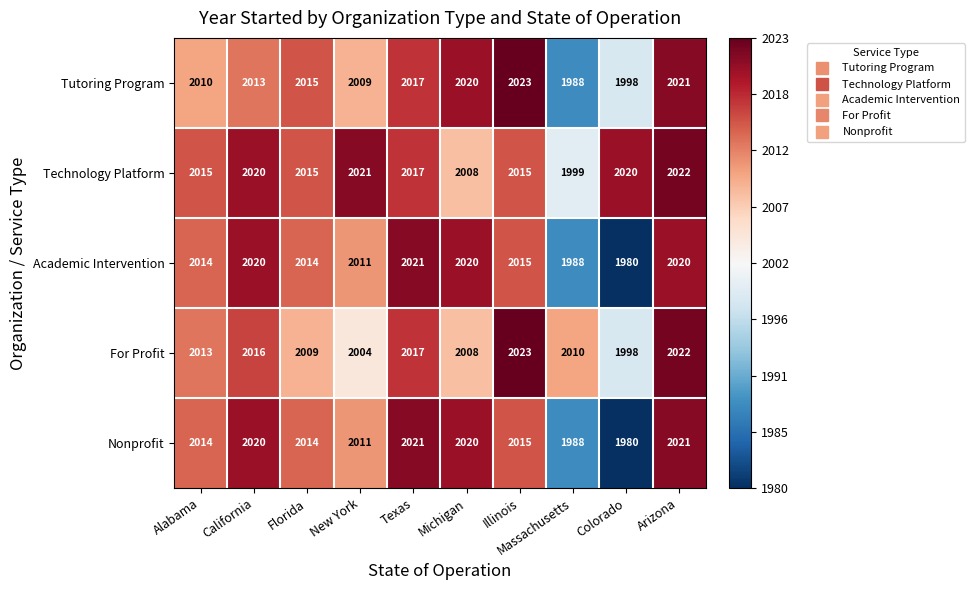

What is the sum of all Academic Intervention values?

20103